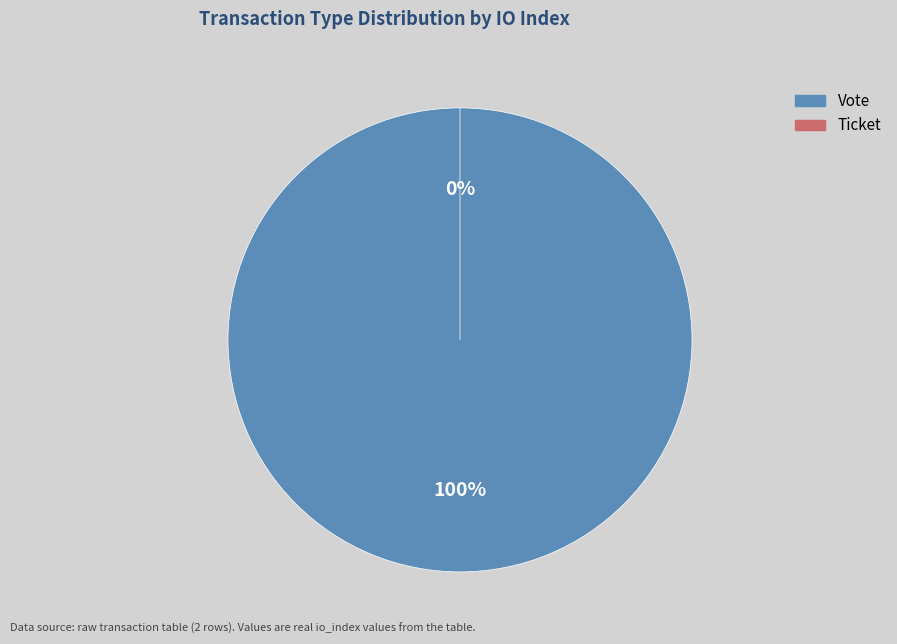

To the nearest percent, what is the combined percentage of Ticket (io_index=0) and Vote (io_index=1)?

100%